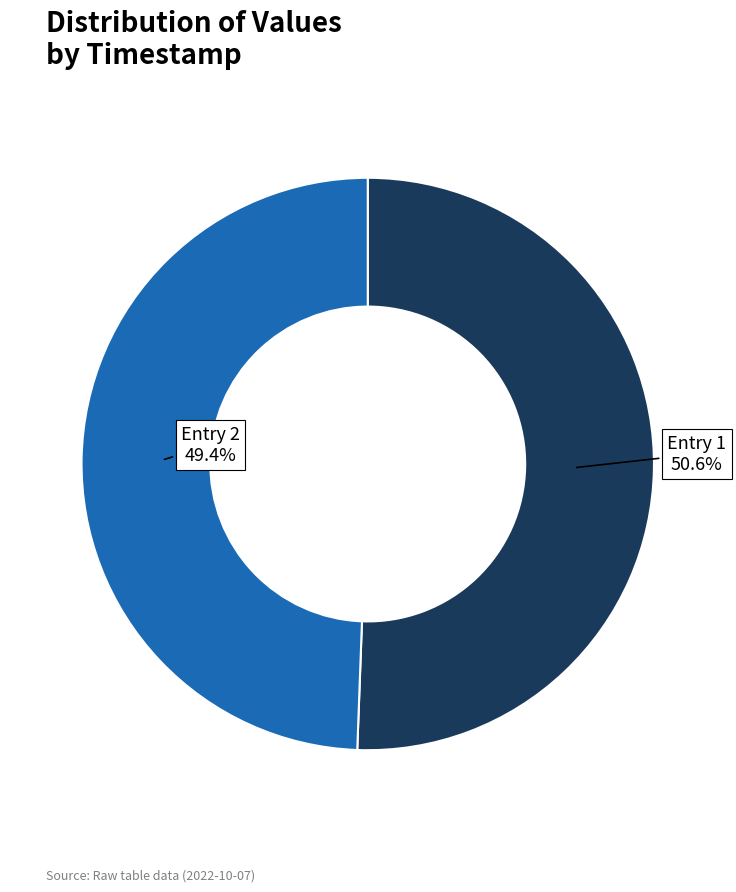

Is there a majority slice in this chart?

Yes